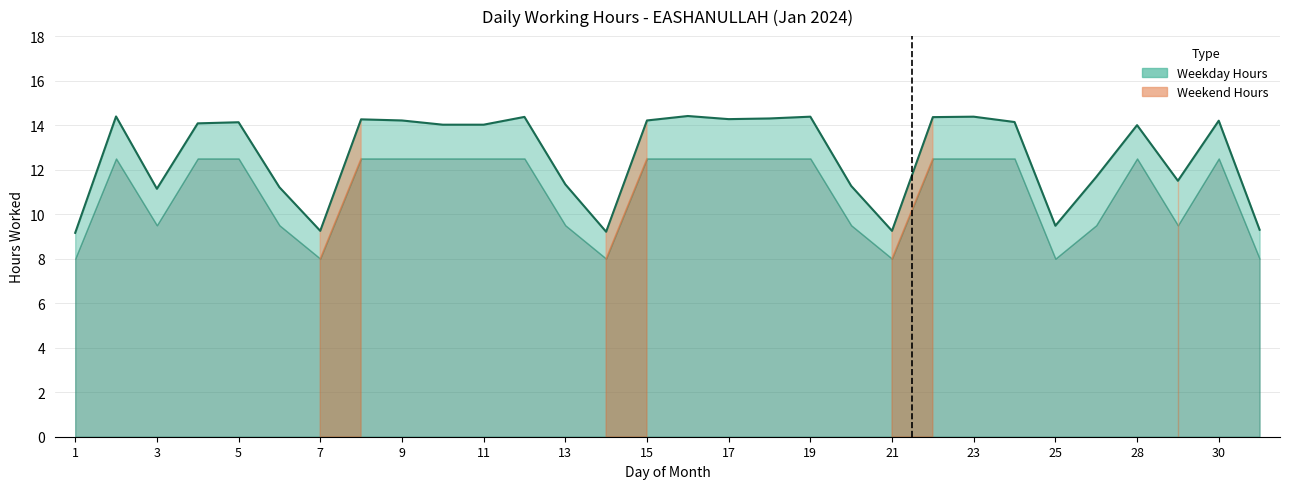

Which category has the highest value across all series?

16